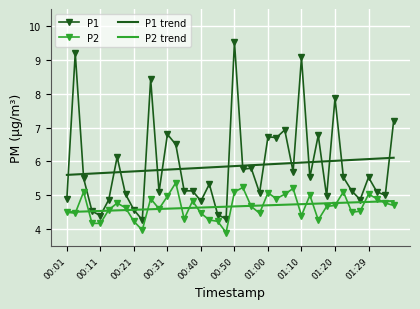

What is the lowest value of the P2 series?

3.9